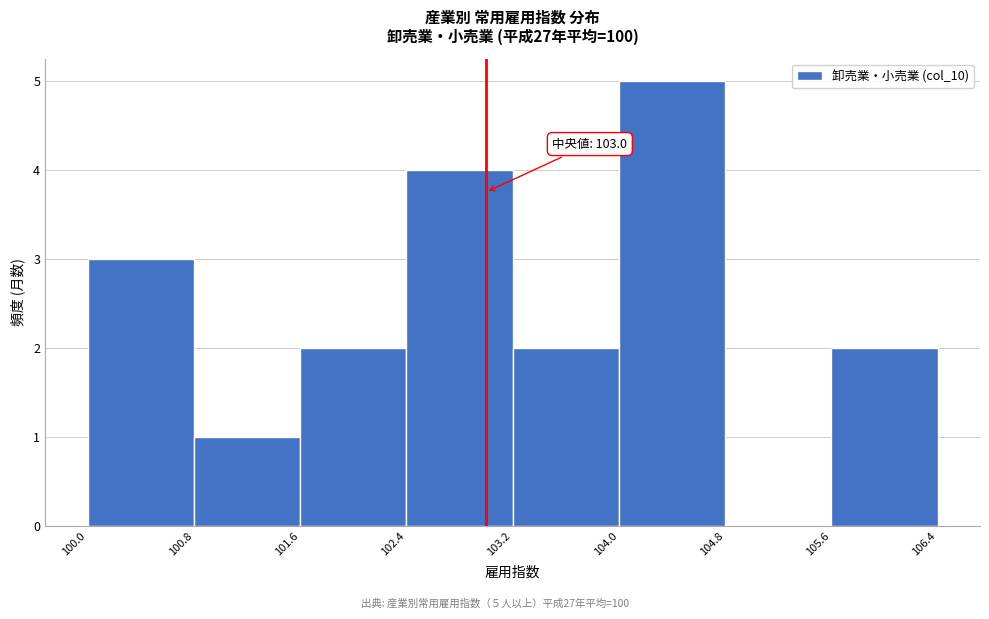

Which range on the x-axis has the tallest bar?

104.0 to 104.8